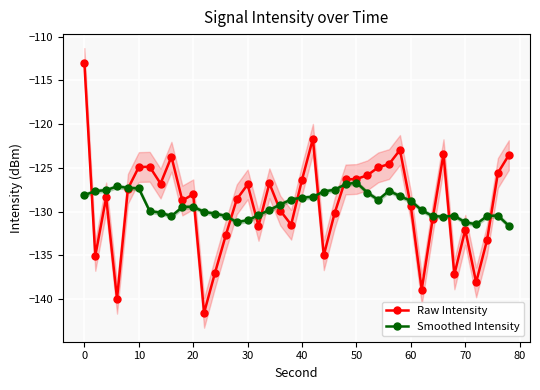

How many categories are shown in the chart?

40